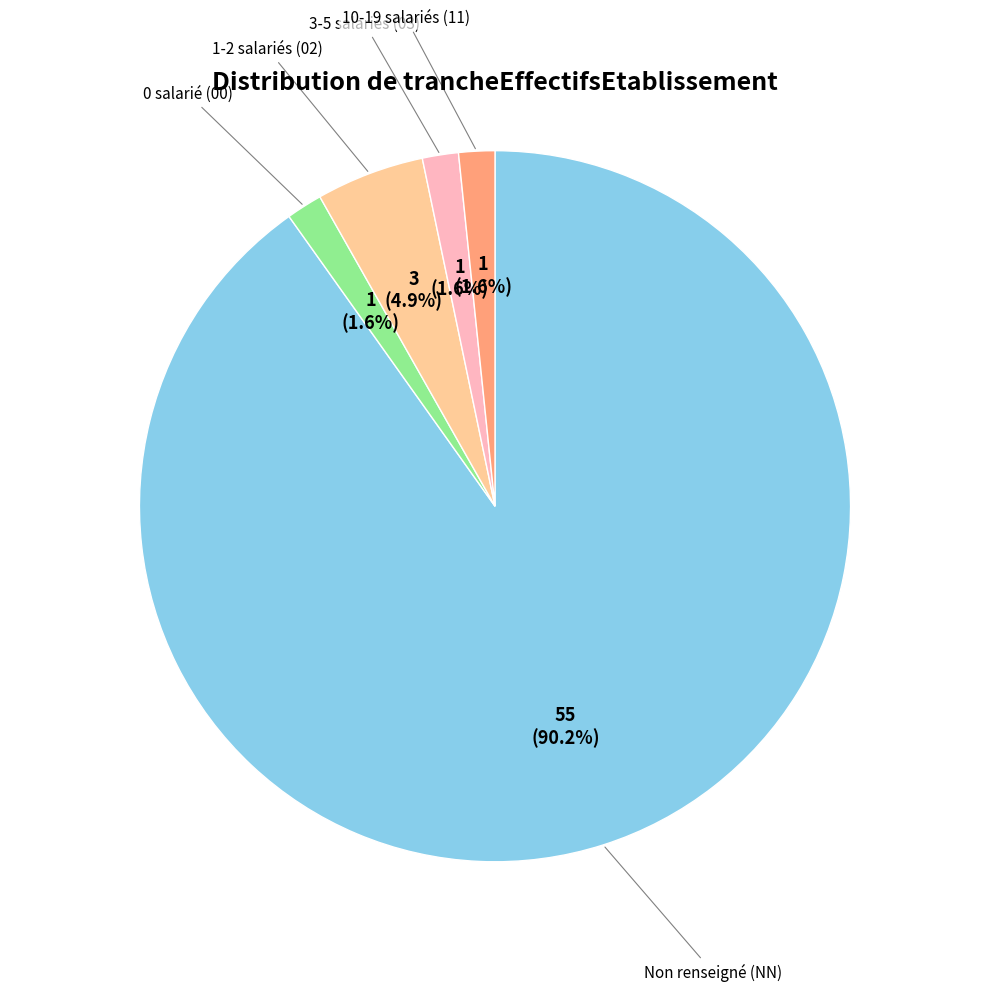

Is there a majority slice in this chart?

Yes